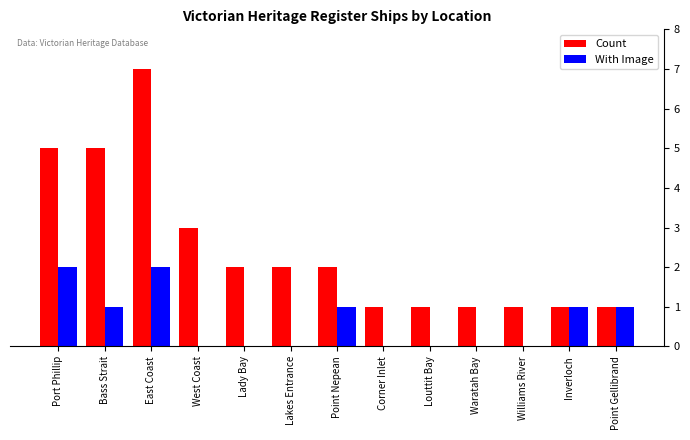

How many Count values are between 1 and 3?

10